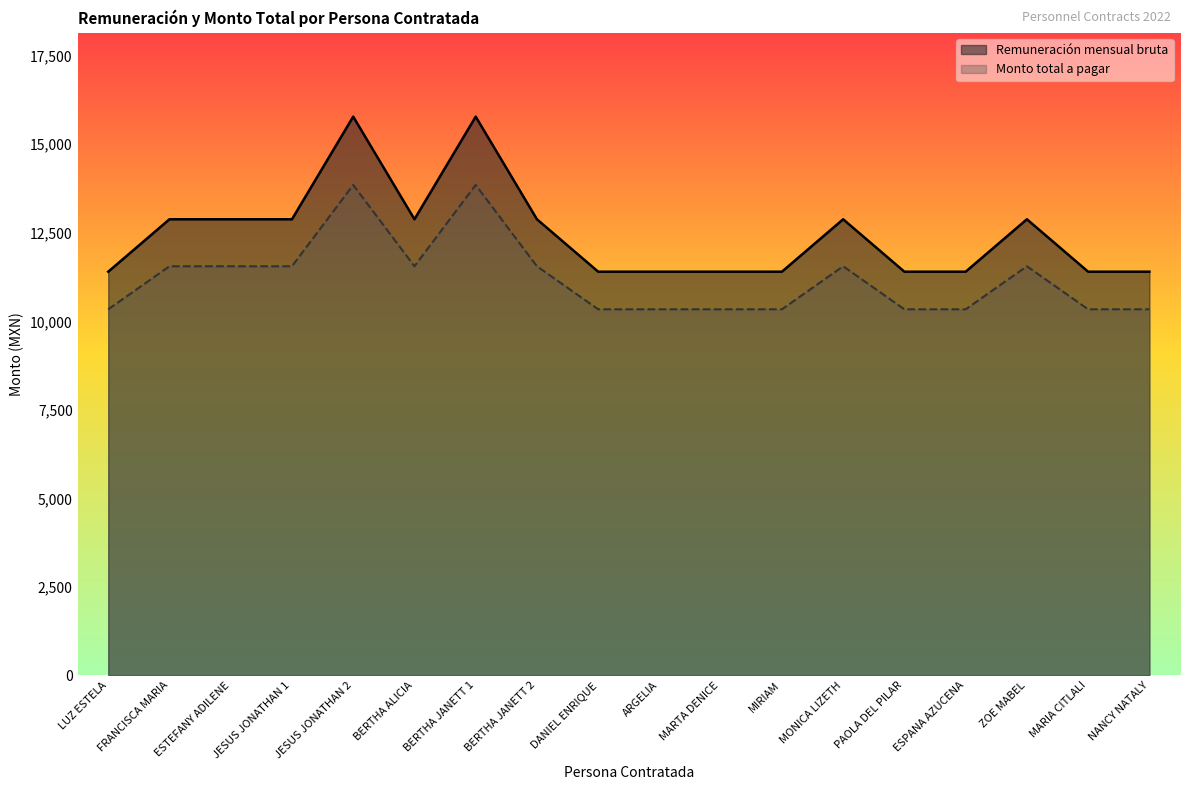

True or false: Monto total a pagar and Remuneración mensual bruta intersect in this chart.

False